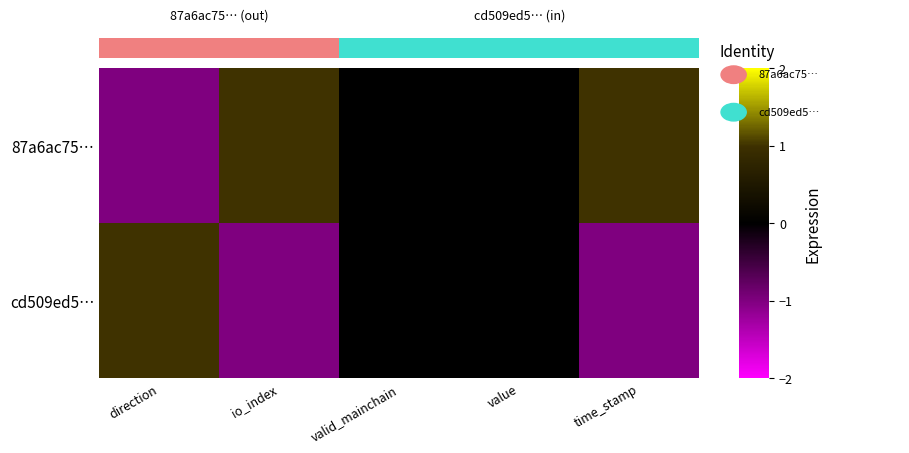

Reading right to left, list all the values displayed in this chart.

87a6ac75…: time_stamp=1	value=0	valid_mainchain=0	io_index=1	direction=-1
cd509ed5…: time_stamp=-1	value=0	valid_mainchain=0	io_index=-1	direction=1